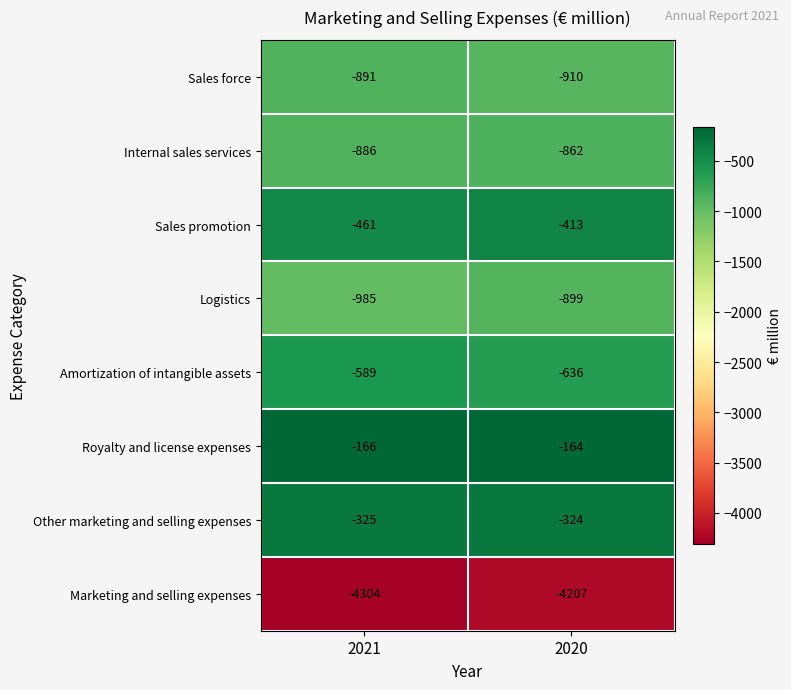

What is the lowest value of the Royalty and license expenses series?

-166